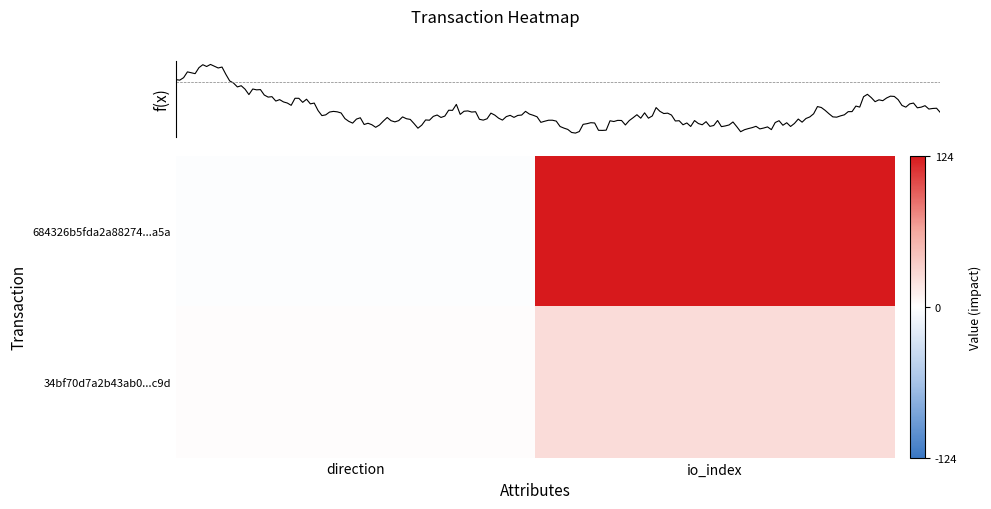

Which series has the largest total across all categories?

684326b5fda2a88274...a5a